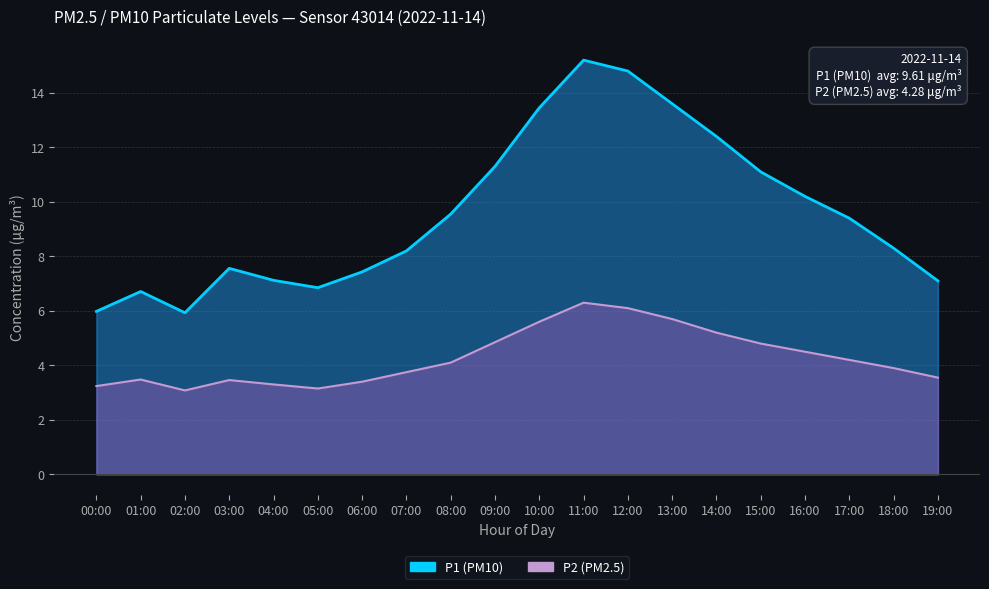

Reading right to left, list all the values displayed in this chart.

P1 (line): 19:00=7.1	18:00=8.3	17:00=9.4	16:00=10.2	15:00=11.1	14:00=12.4	13:00=13.6	12:00=14.8	11:00=15.2	10:00=13.4	09:00=11.3	08:00=9.6	07:00=8.2	06:00=7.4	05:00=6.8	04:00=7.1	03:00=7.6	02:00=5.9	01:00=6.7	00:00=6.0
P2 (line): 19:00=3.5	18:00=3.9	17:00=4.2	16:00=4.5	15:00=4.8	14:00=5.2	13:00=5.7	12:00=6.1	11:00=6.3	10:00=5.6	09:00=4.8	08:00=4.1	07:00=3.8	06:00=3.4	05:00=3.1	04:00=3.3	03:00=3.5	02:00=3.1	01:00=3.5	00:00=3.2